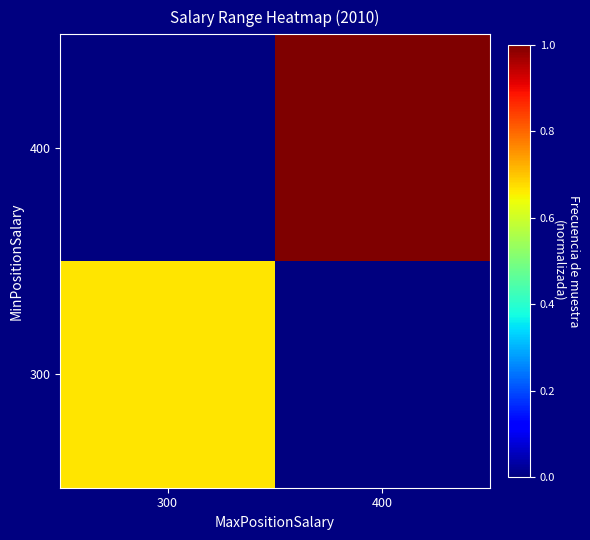

Reading left to right, list all the values displayed in this chart.

300: 300=0.7	400=0.0
400: 300=0.0	400=1.0